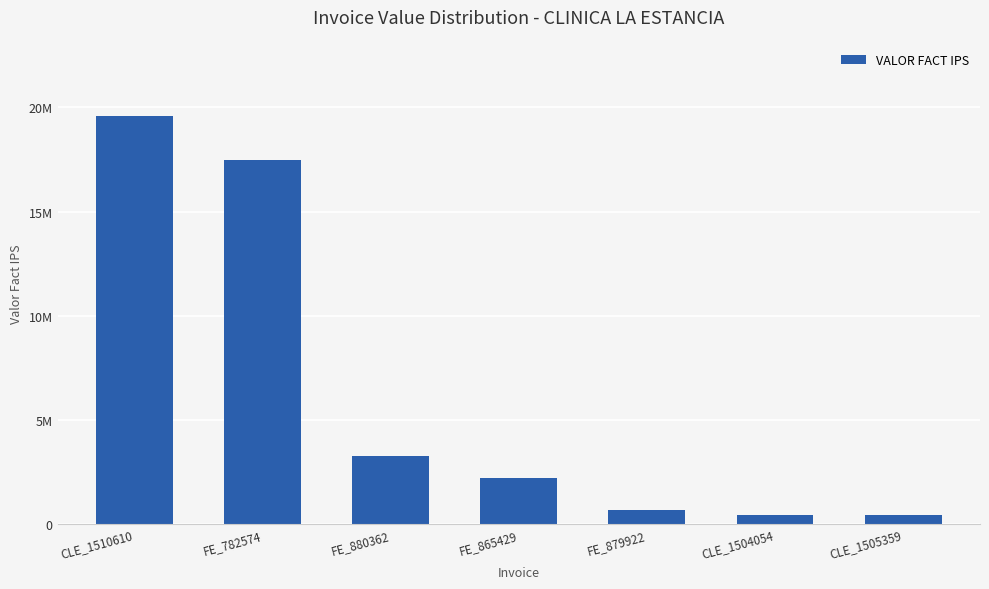

At which label is the value closest to 10006209?

FE_880362